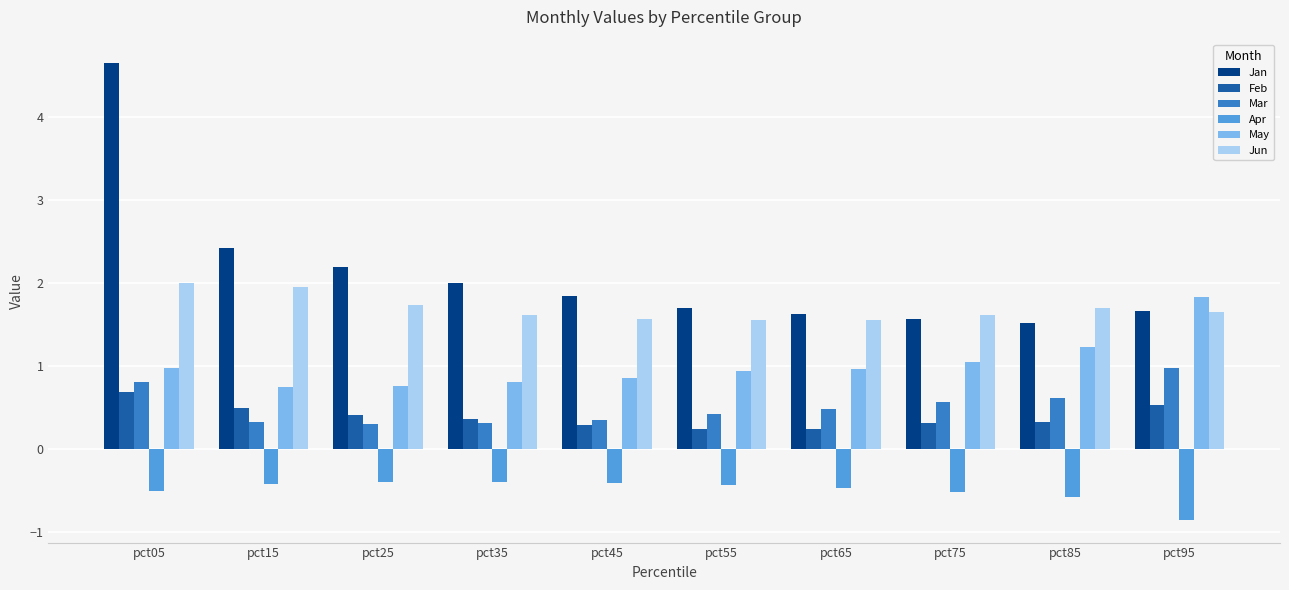

Which series has the widest spread of values?

Jan